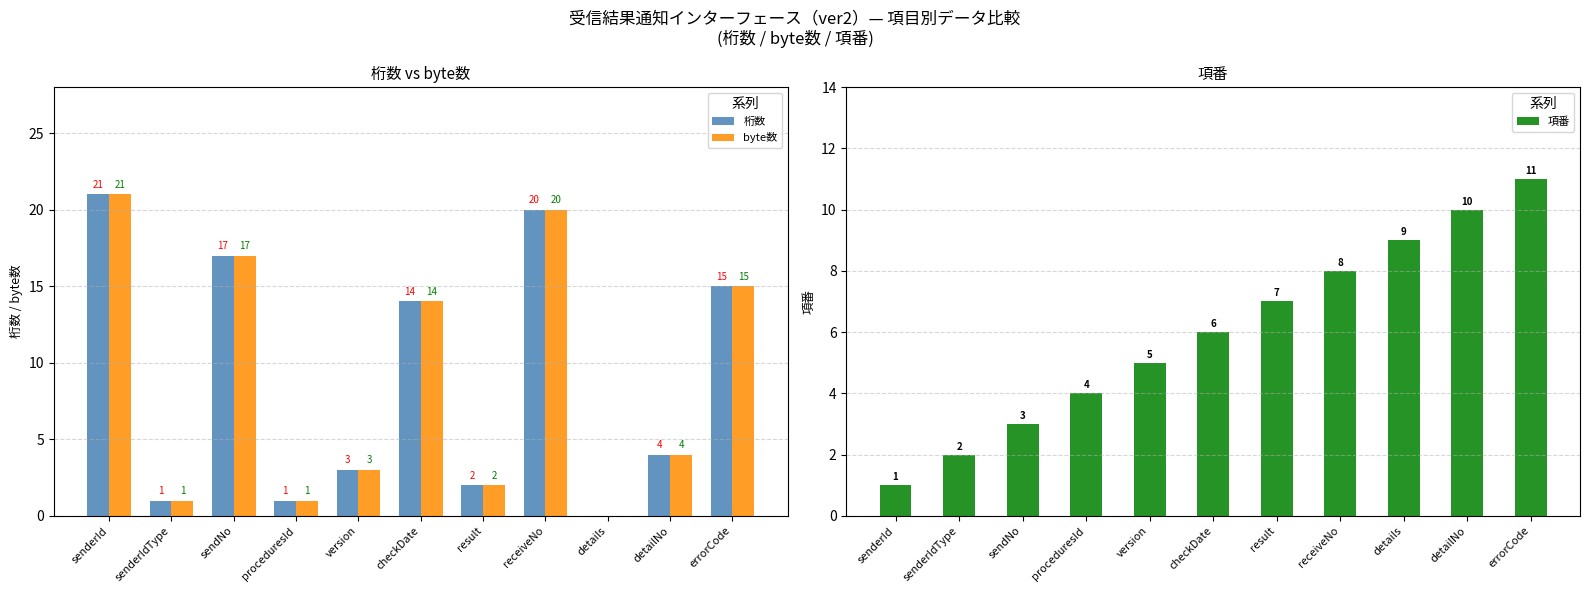

Reading left to right, what are all the values shown in this chart?

桁数: 21	1	17	1	3	14	2	20	0	4	15
byte数: 21	1	17	1	3	14	2	20	0	4	15
項番: 1	2	3	4	5	6	7	8	9	10	11